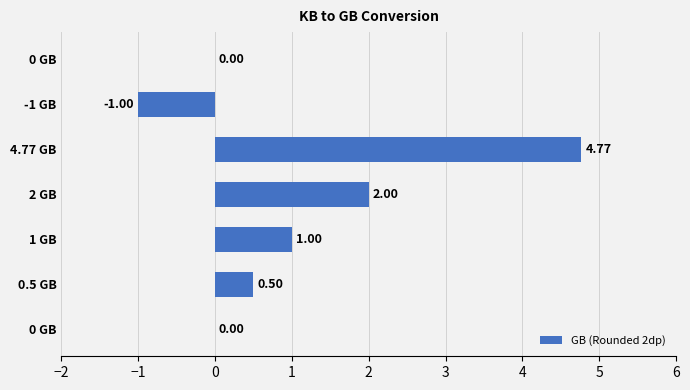

How many series are shown in this chart?

1